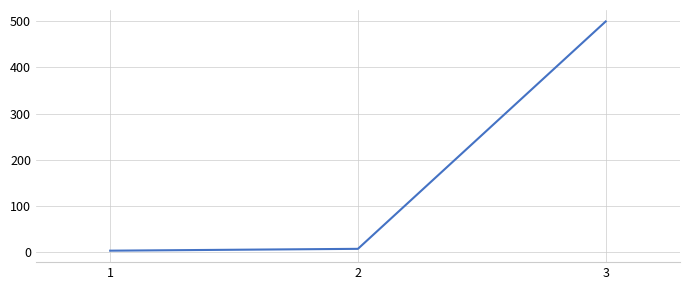

What is the sum of all values?

508